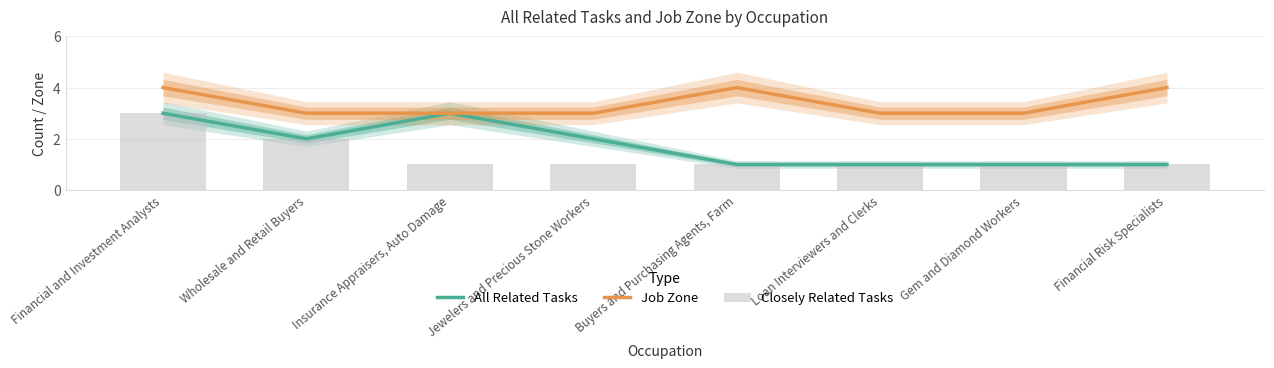

Rank the series at Loan Interviewers and Clerks from highest to lowest value.

Job Zone, All Related Tasks, Closely Related Tasks